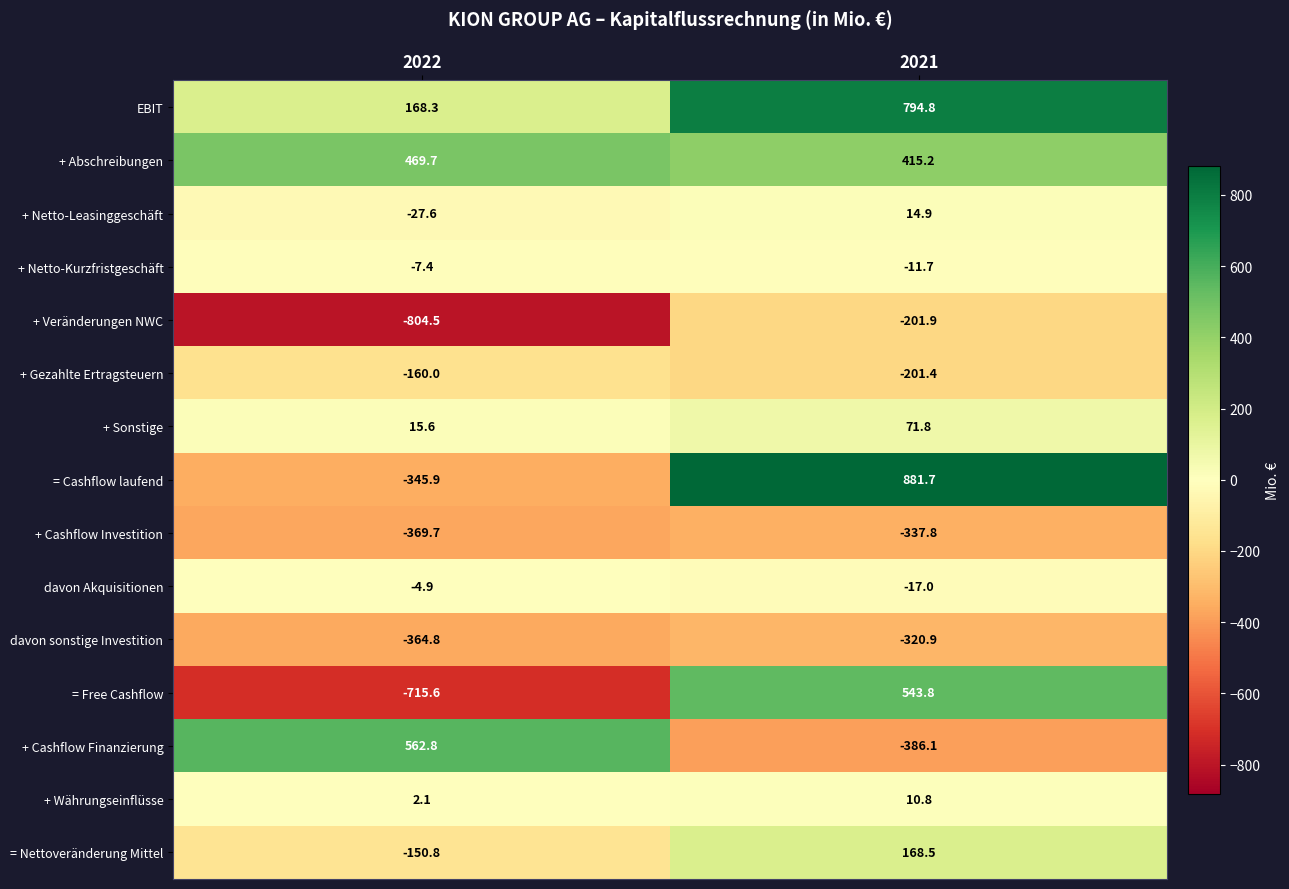

Is the value of + Cashflow Finanzierung at 2022 greater than the value of + Währungseinflüsse at 2022?

Yes